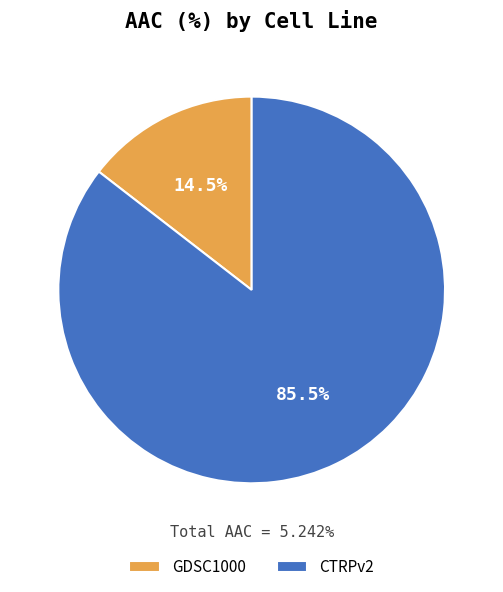

Which category has the biggest portion of the pie?

CTRPv2